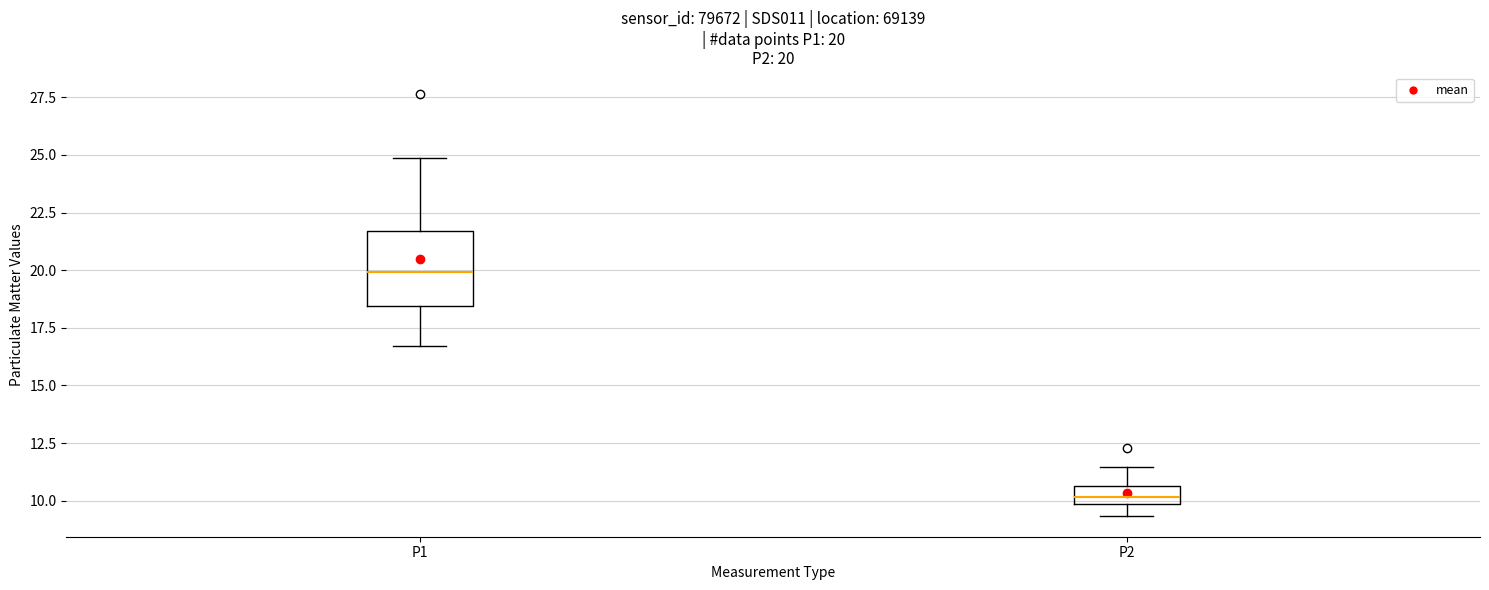

Comparing the boxes themselves (not the whiskers), which one is the tallest?

P1